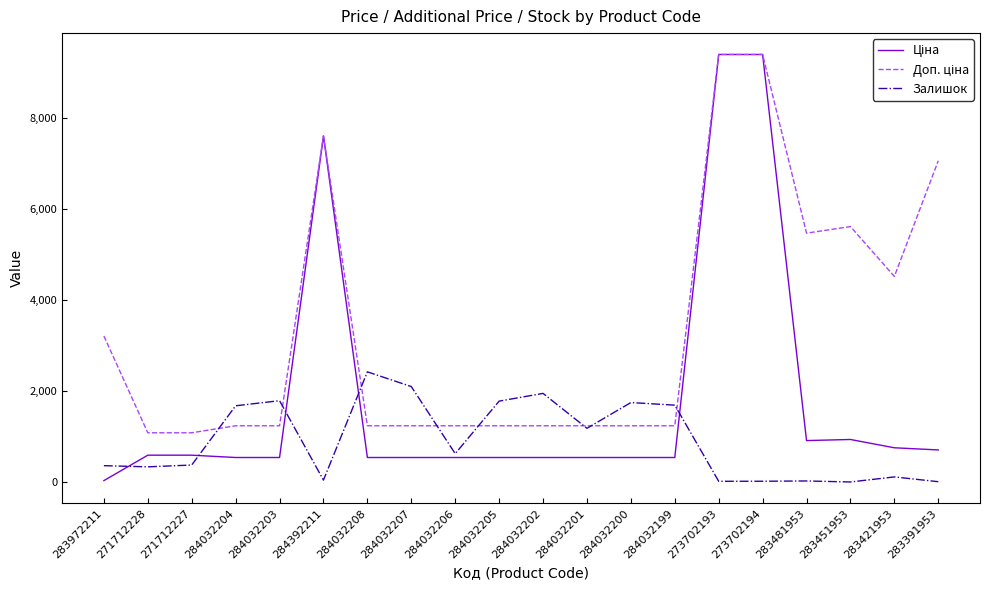

At how many categories does at least one series exceed 682?

20